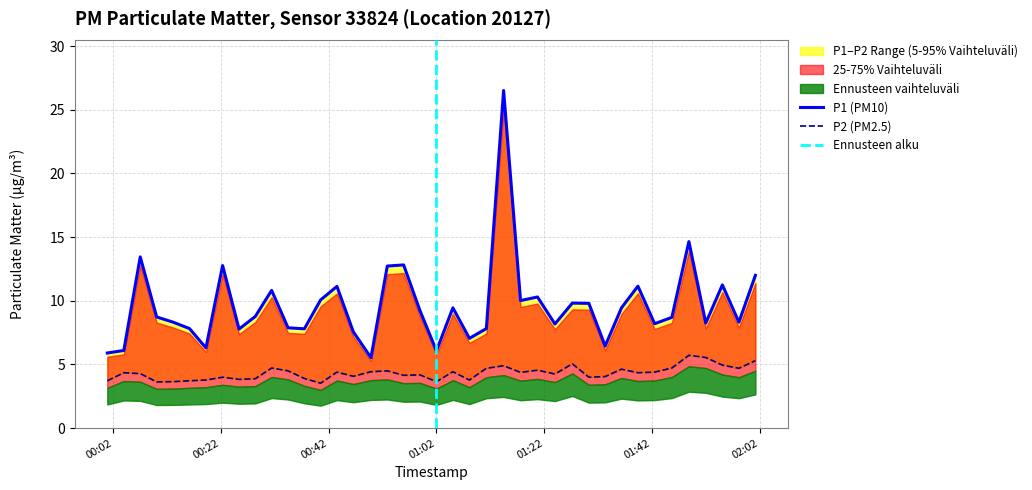

At which category is the sum across all series the highest?

2023-05-24T01:14:28